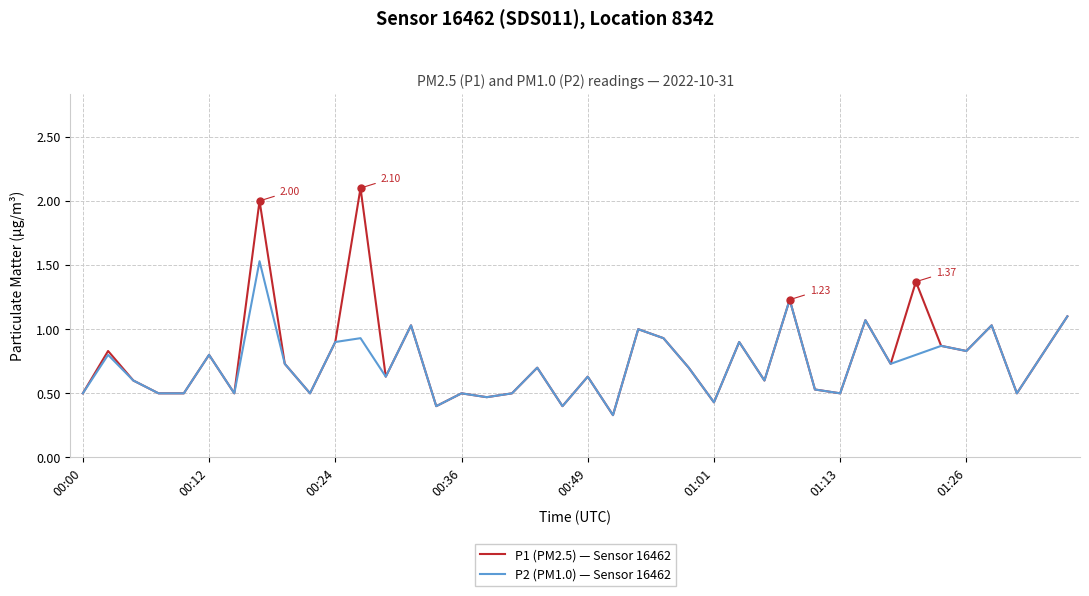

Which series has the widest spread of values?

P1 (PM2.5) — Sensor 16462